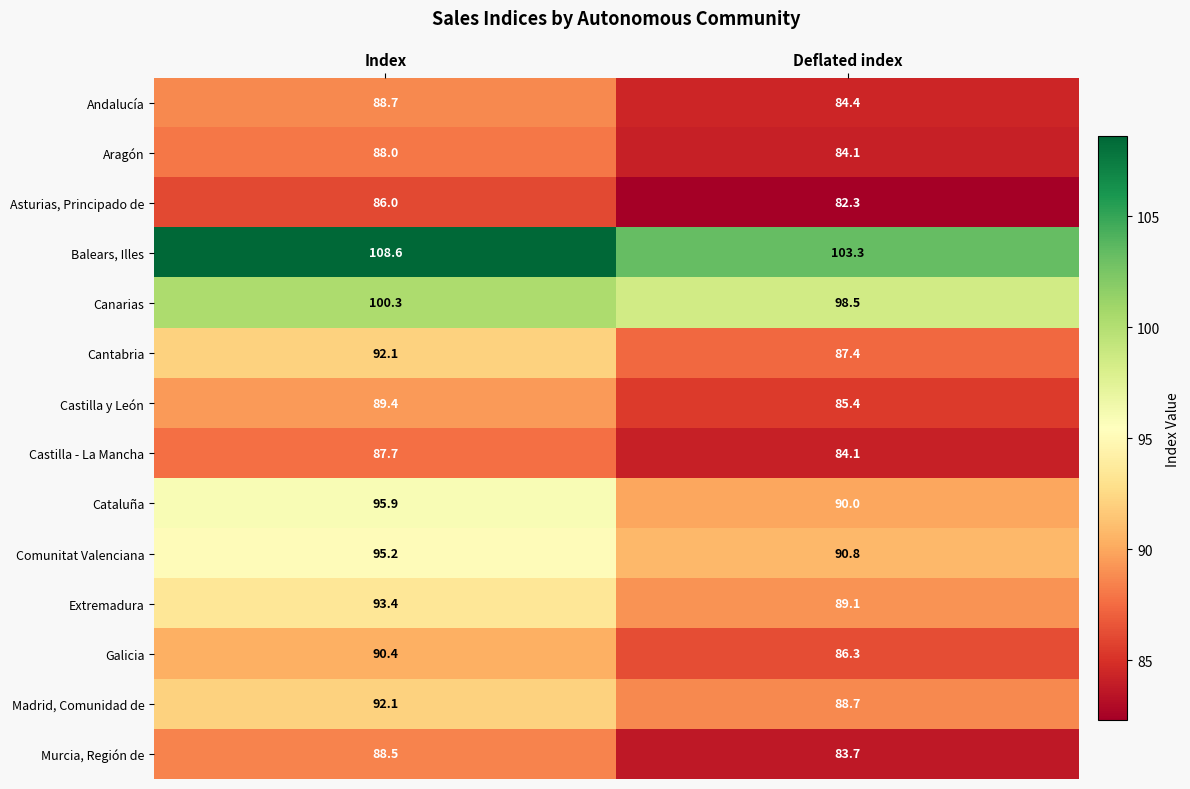

Which series has the largest range (max minus min)?

Cataluña